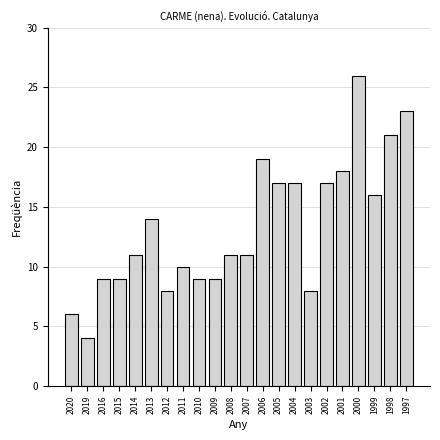

Reading left to right, transcribe all the data shown in this chart.

2020=6	2019=4	2016=9	2015=9	2014=11	2013=14	2012=8	2011=10	2010=9	2009=9	2008=11	2007=11	2006=19	2005=17	2004=17	2003=8	2002=17	2001=18	2000=26	1999=16	1998=21	1997=23